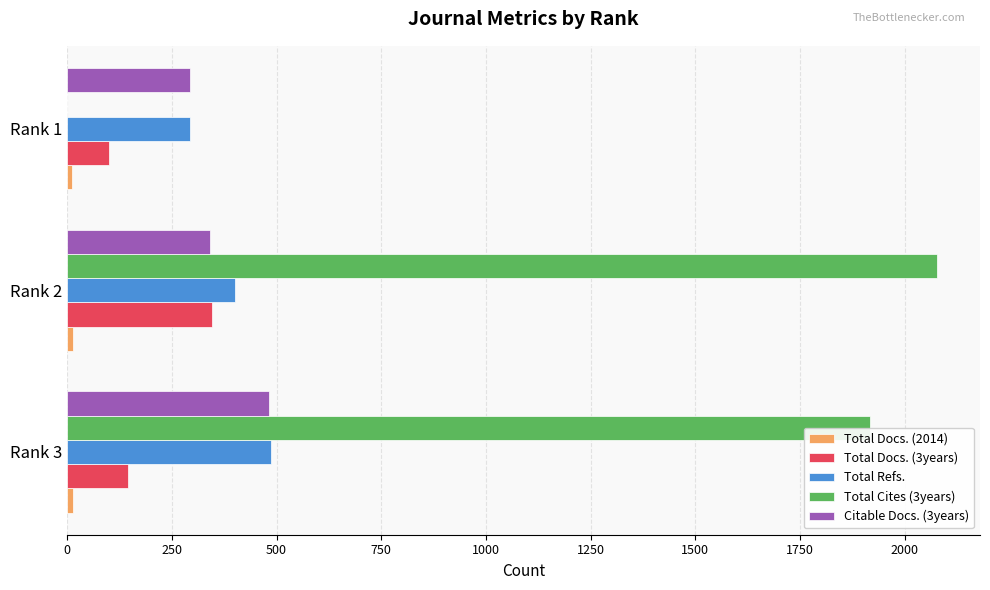

The value of Total Refs. at Rank 1 is 395. True or false?

False